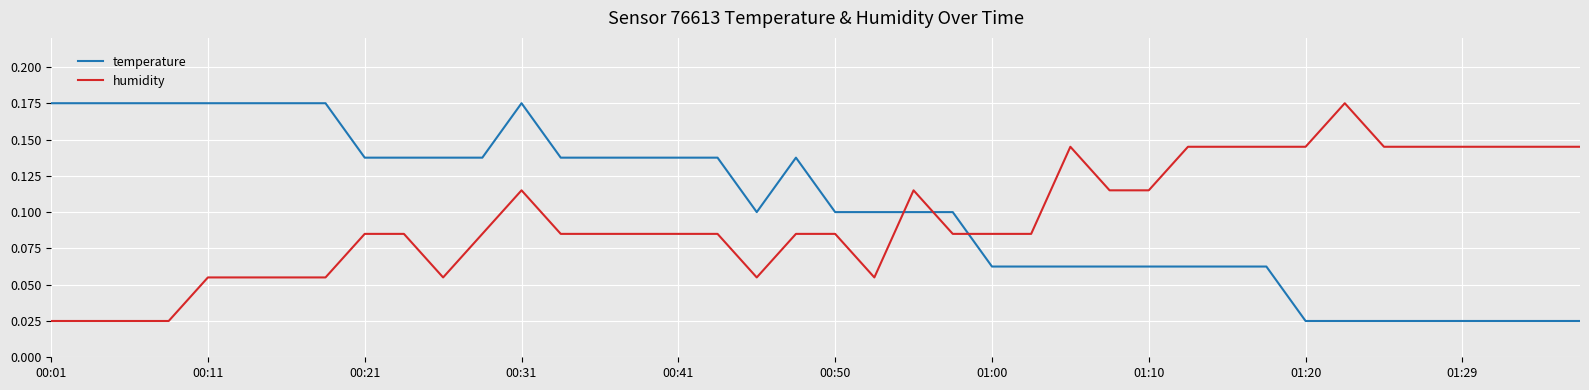

True or false: humidity and temperature cross at least once.

True